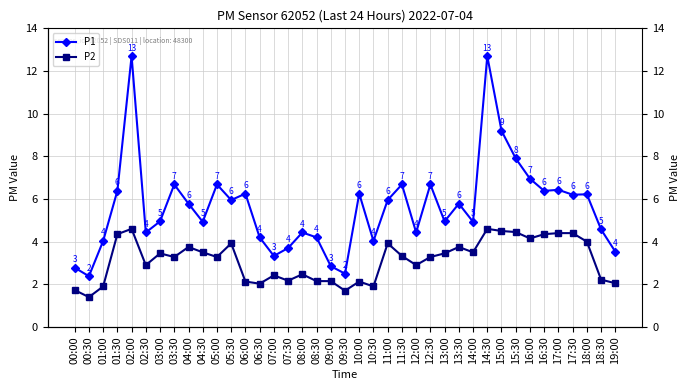

How many data points does each series have?

39